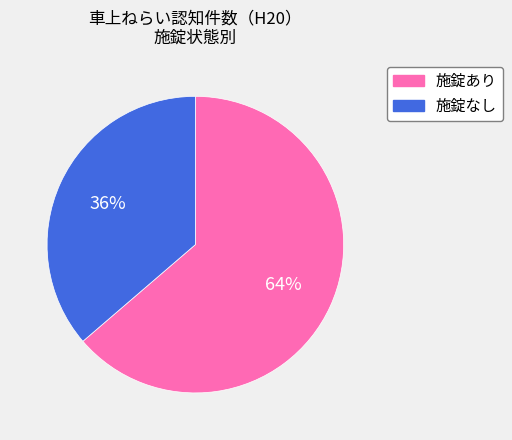

The 施錠あり slice represents 72% of the pie. True or false?

False